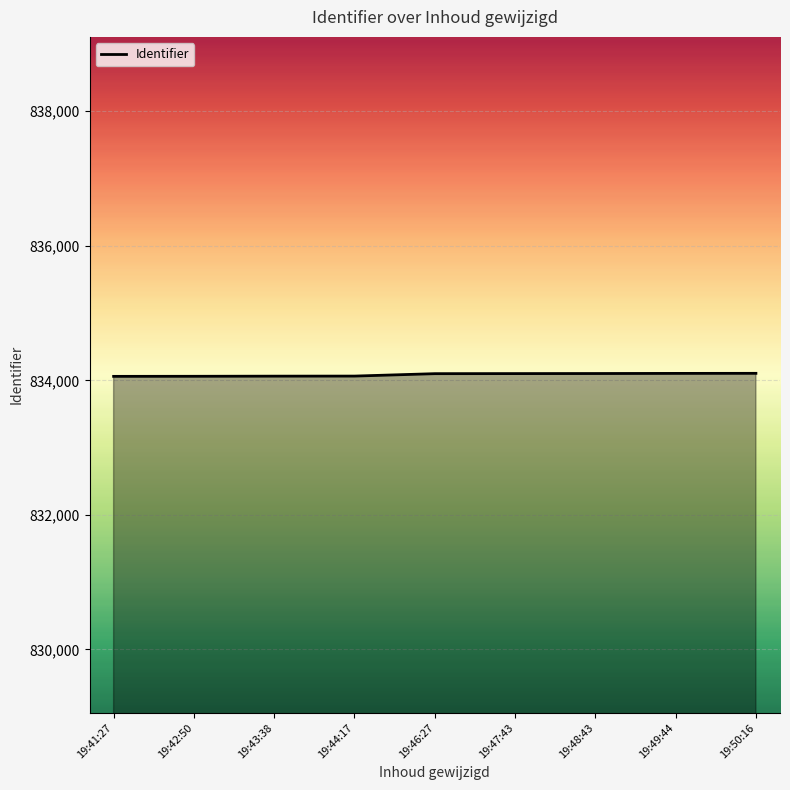

What position from the right is 19:42:50?

8